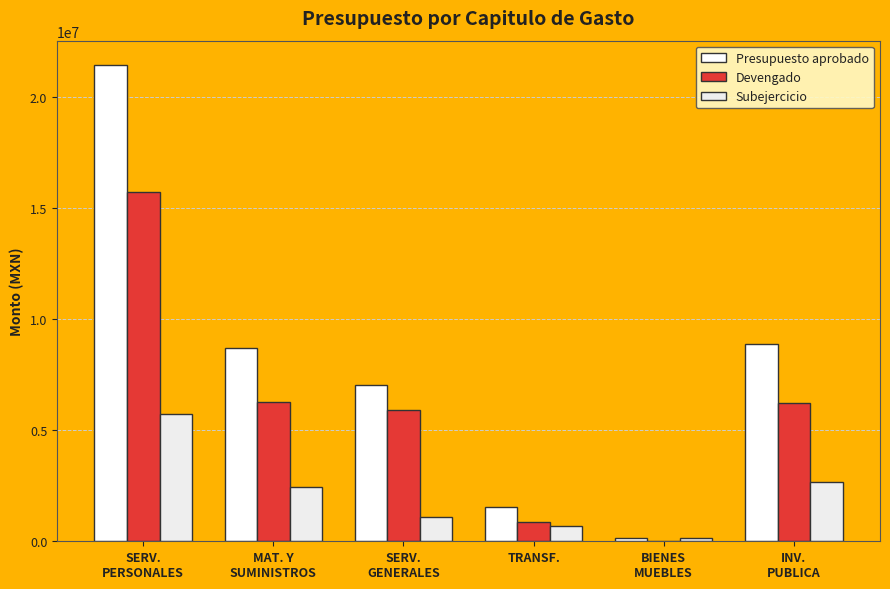

How many data points in Devengado are above 6213222?

3